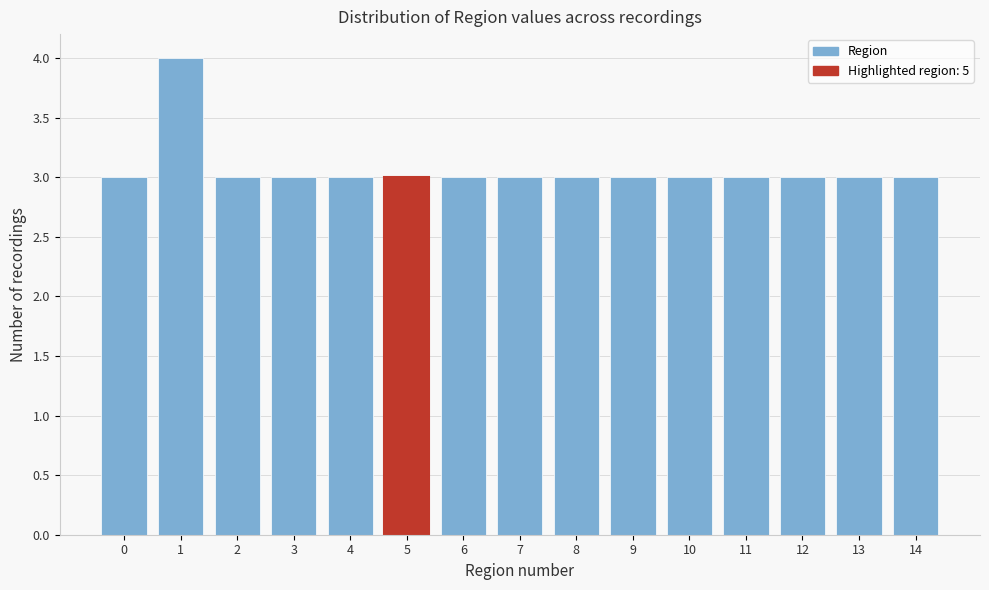

Reading left to right, transcribe all the data shown in this chart.

0=3	1=4	2=3	3=3	4=3	5=3	6=3	7=3	8=3	9=3	10=3	11=3	12=3	13=3	14=3